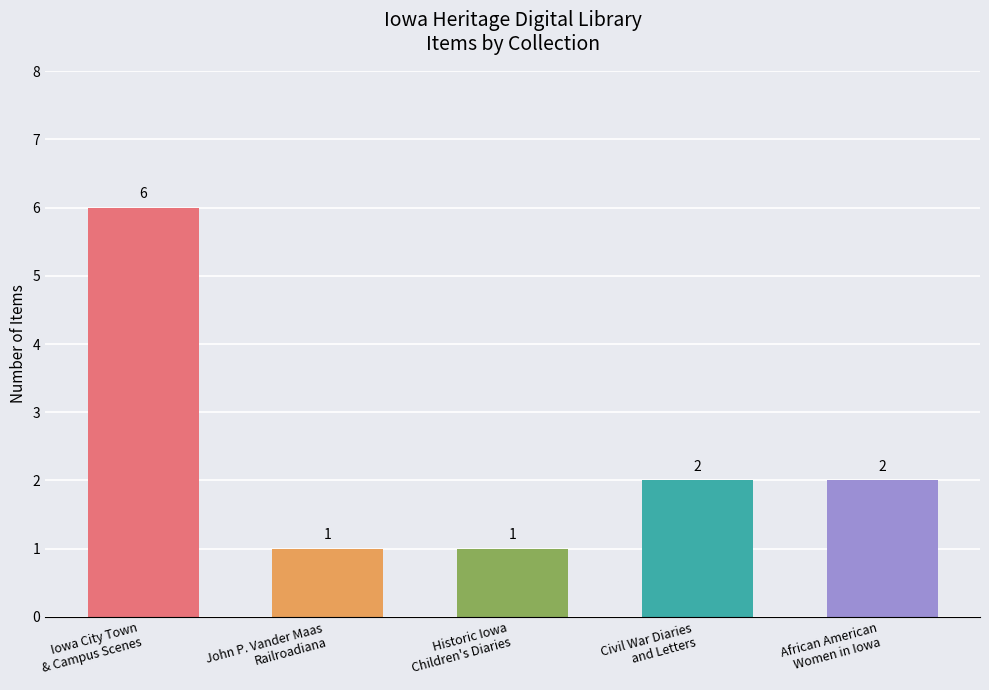

Which has a higher value, John P. Vander Maas
Railroadiana or African American
Women in Iowa?

African American
Women in Iowa